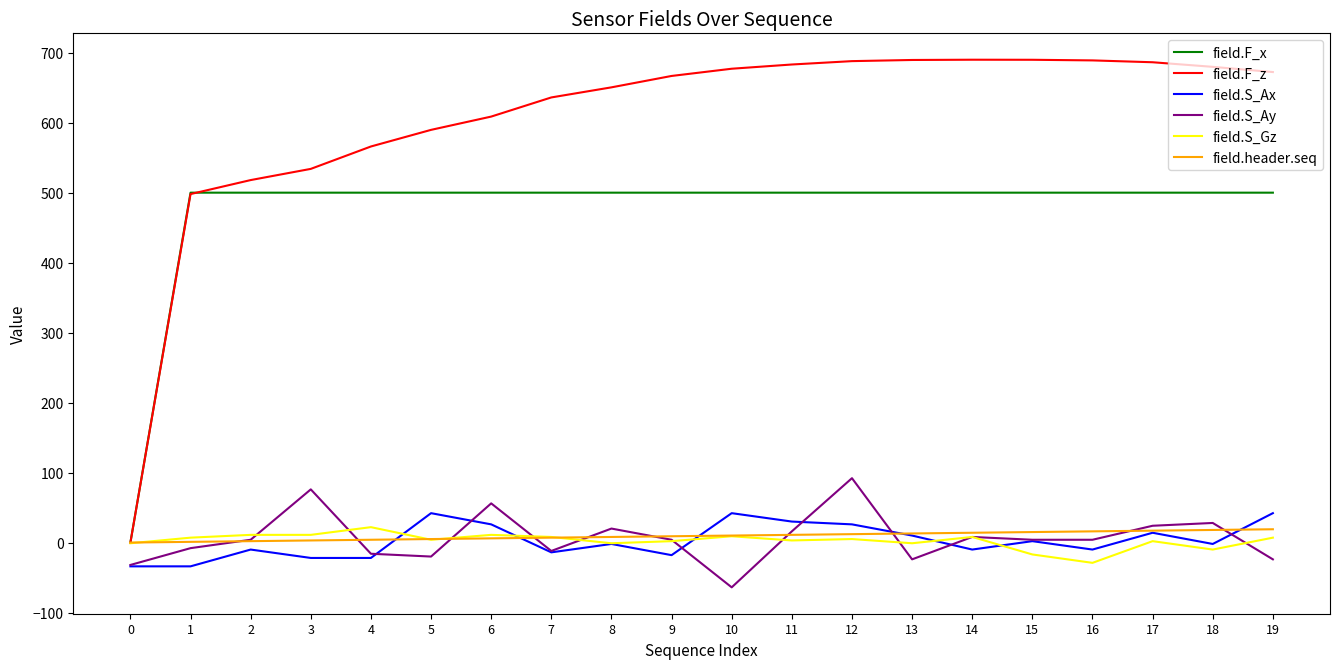

What is the total value across all series at 8?

1175.5